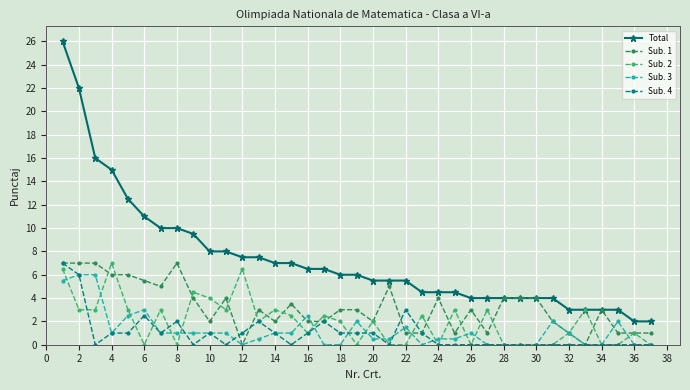

True or false: Sub. 1 has more than 1 interior local peaks.

True